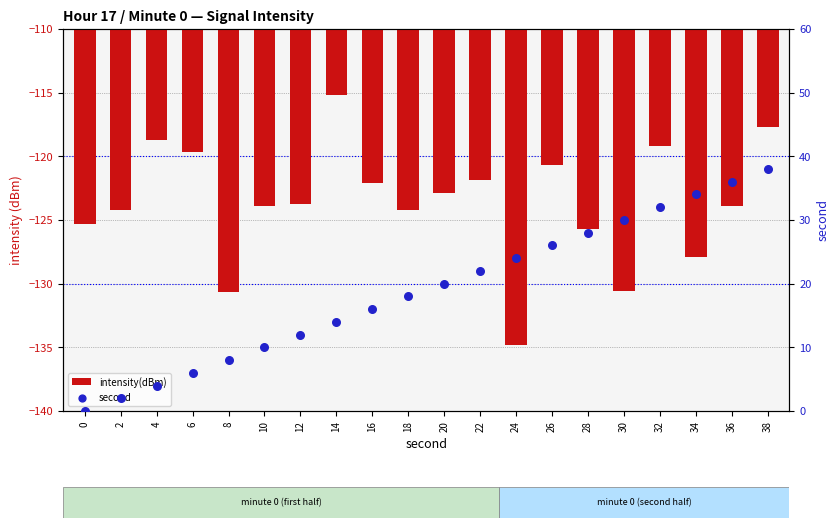

Which series has the largest total across all categories?

second